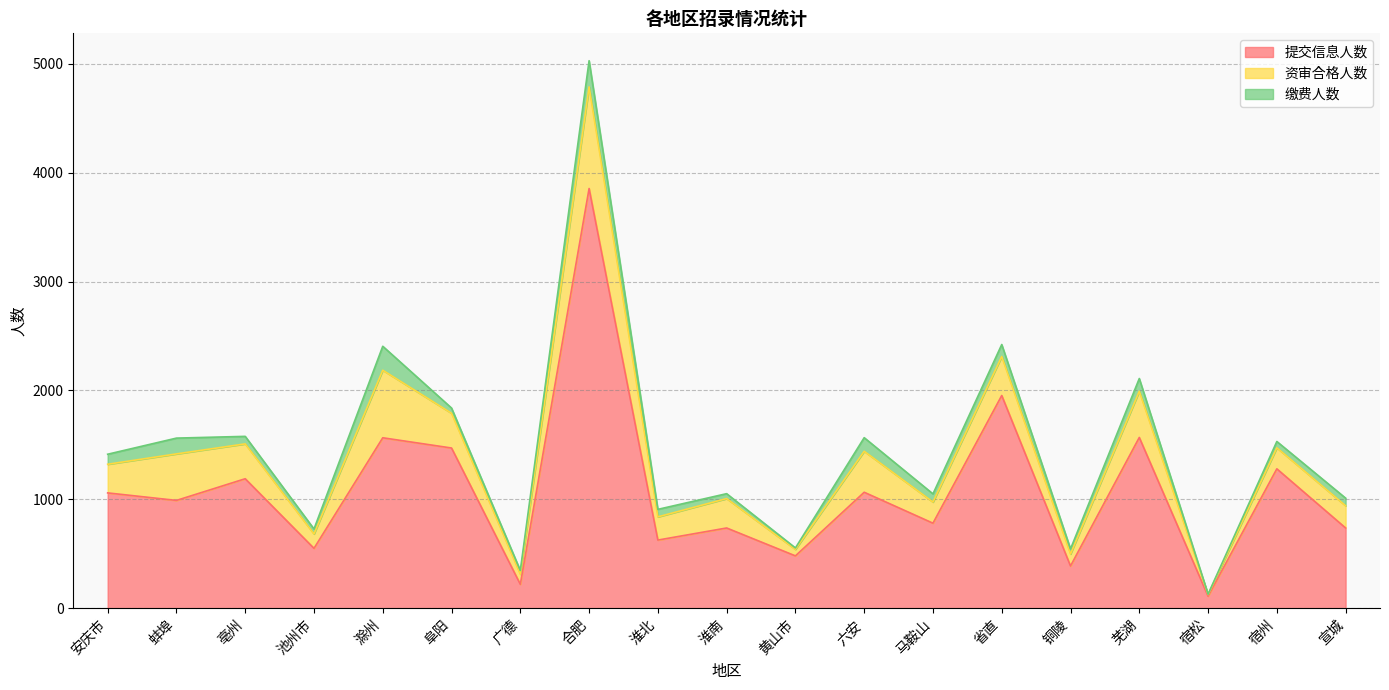

What is the minimum value for 提交信息人数?

112